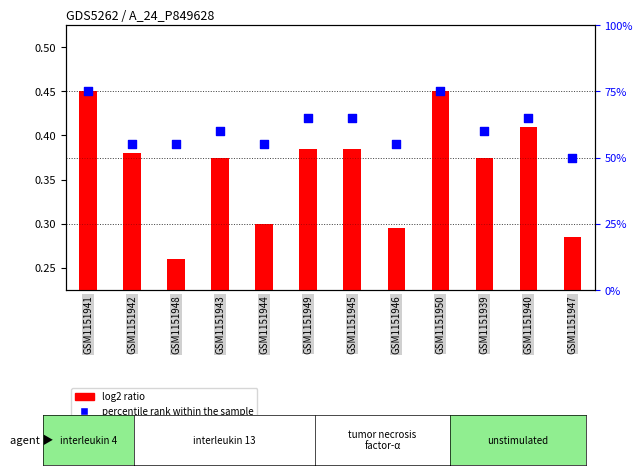

Which series contains the lowest Y value?

log2 ratio